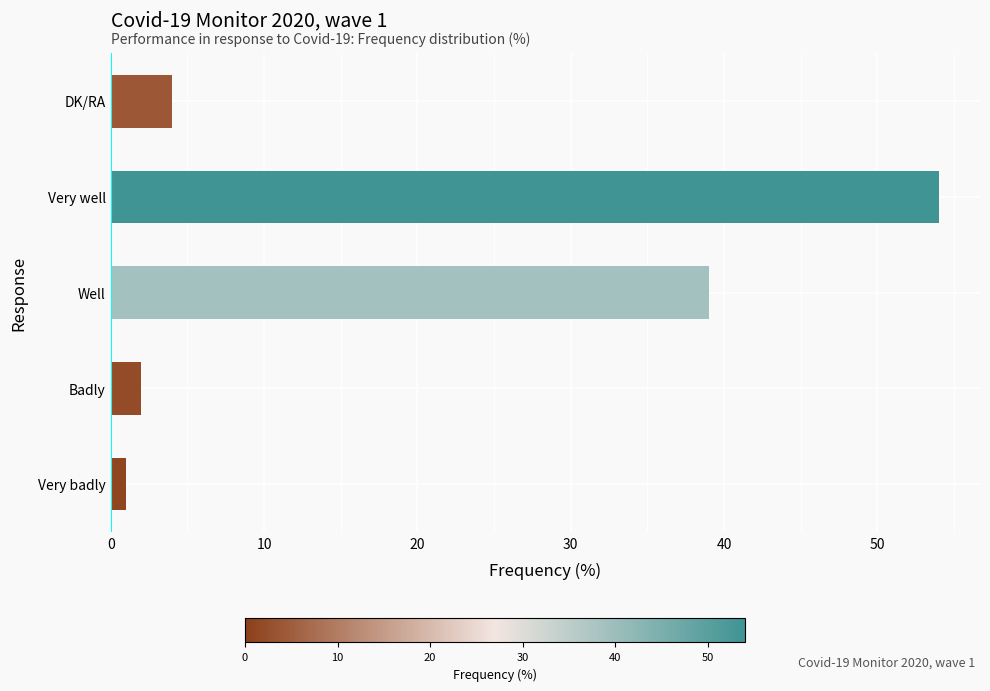

List the labels in order of value, largest first.

Very well, Well, DK/RA, Badly, Very badly